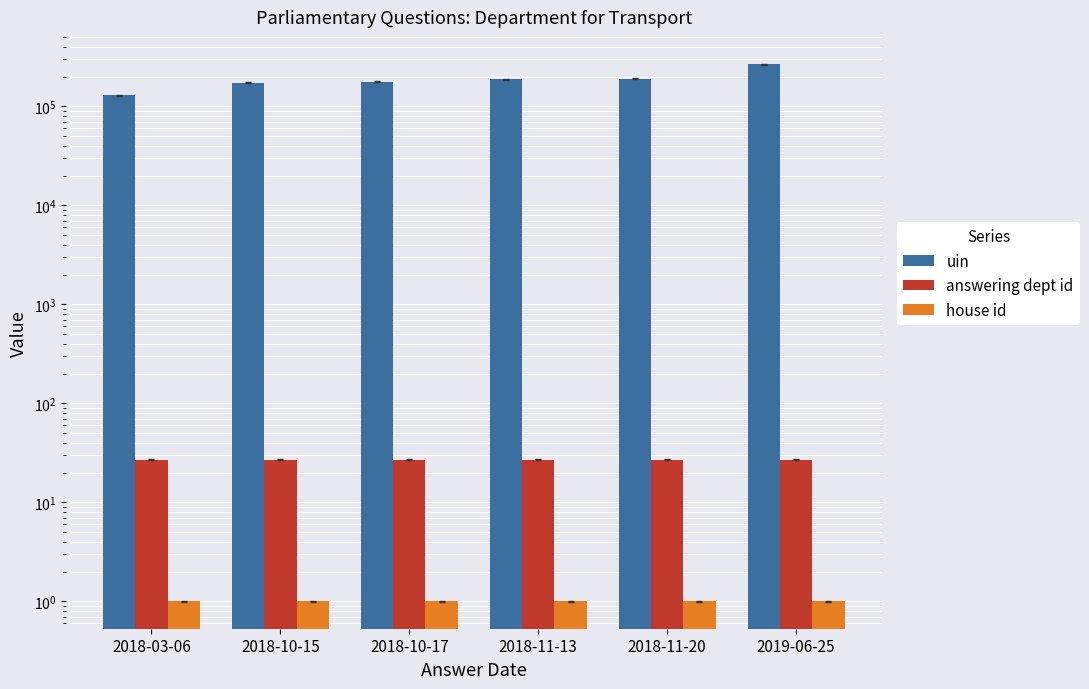

Which series has the widest spread of values?

uin